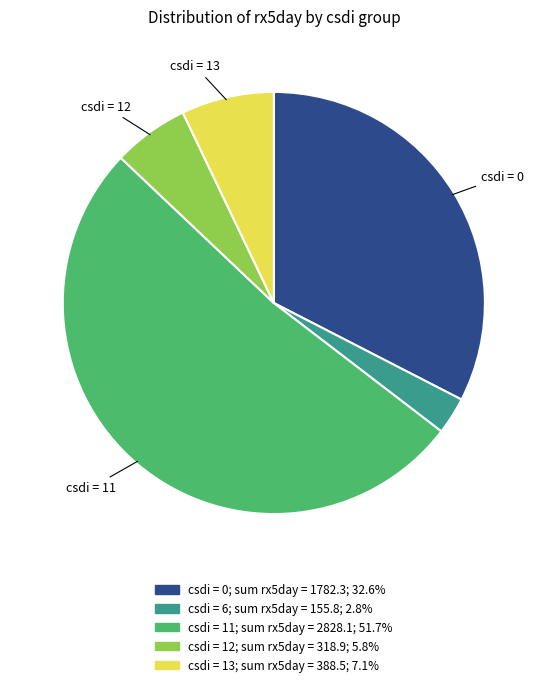

Is there any slice that represents more than half of the pie?

Yes